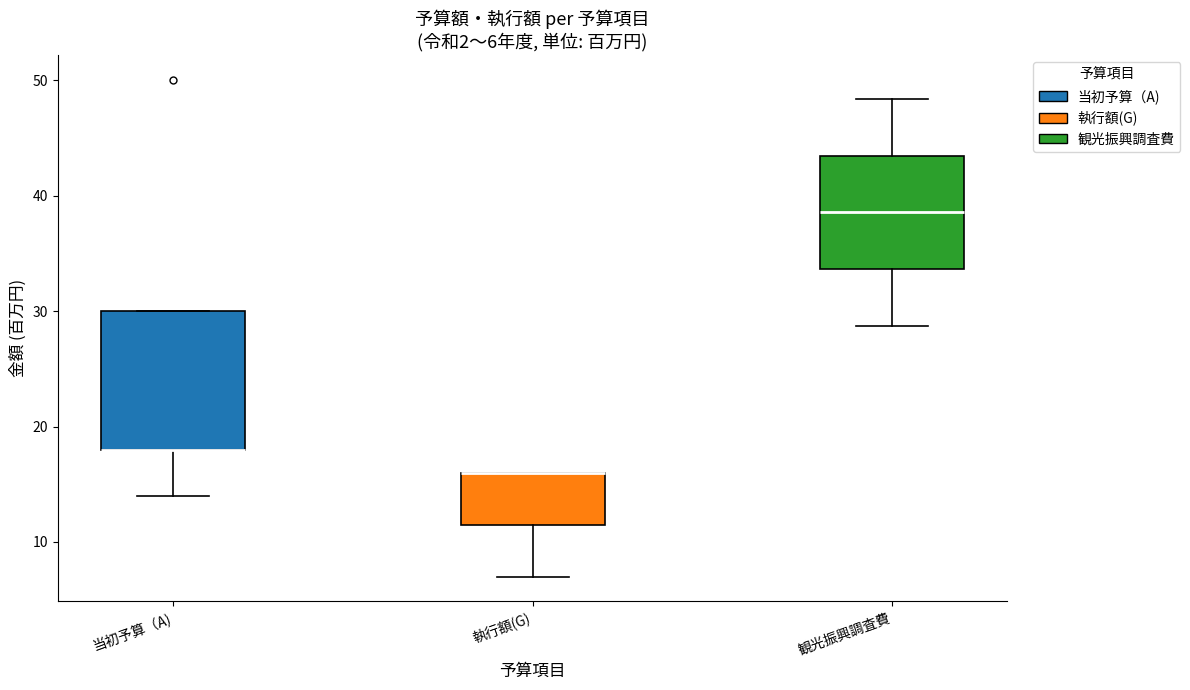

Which box is the tallest, from its lower edge to its upper edge?

当初予算（A)